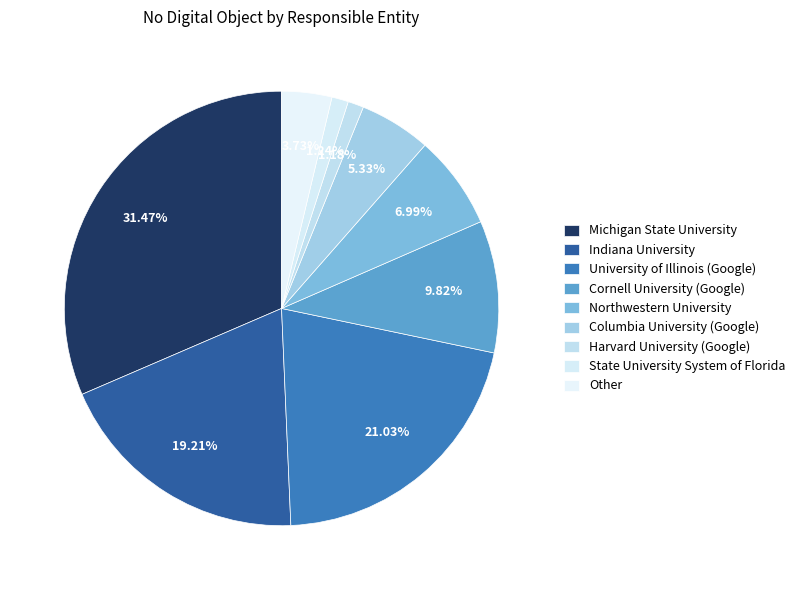

Count the number of slices in the pie.

9